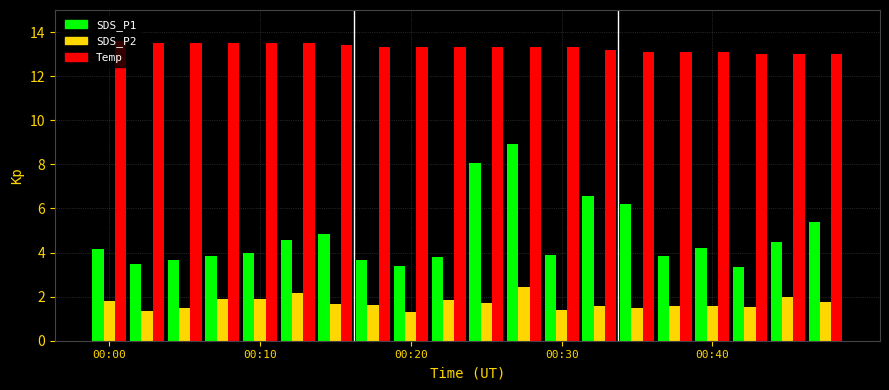

What is the minimum value shown in the chart?

1.3